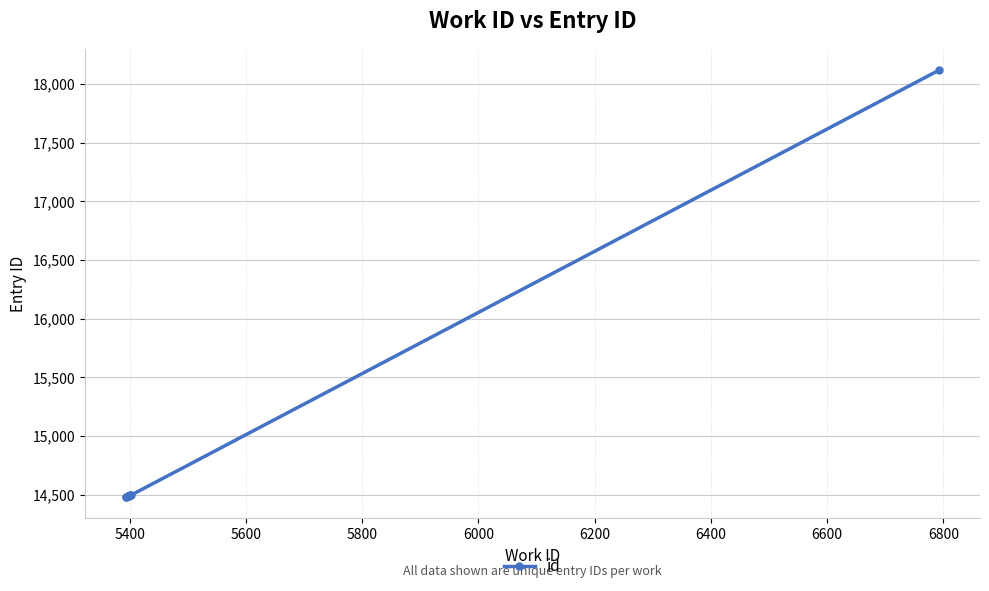

What is the sum of all values?

148516